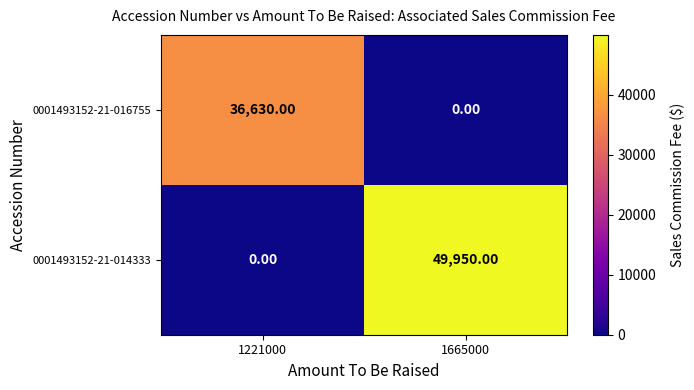

Rank the series at 1665000 from lowest to highest value.

0001493152-21-016755, 0001493152-21-014333